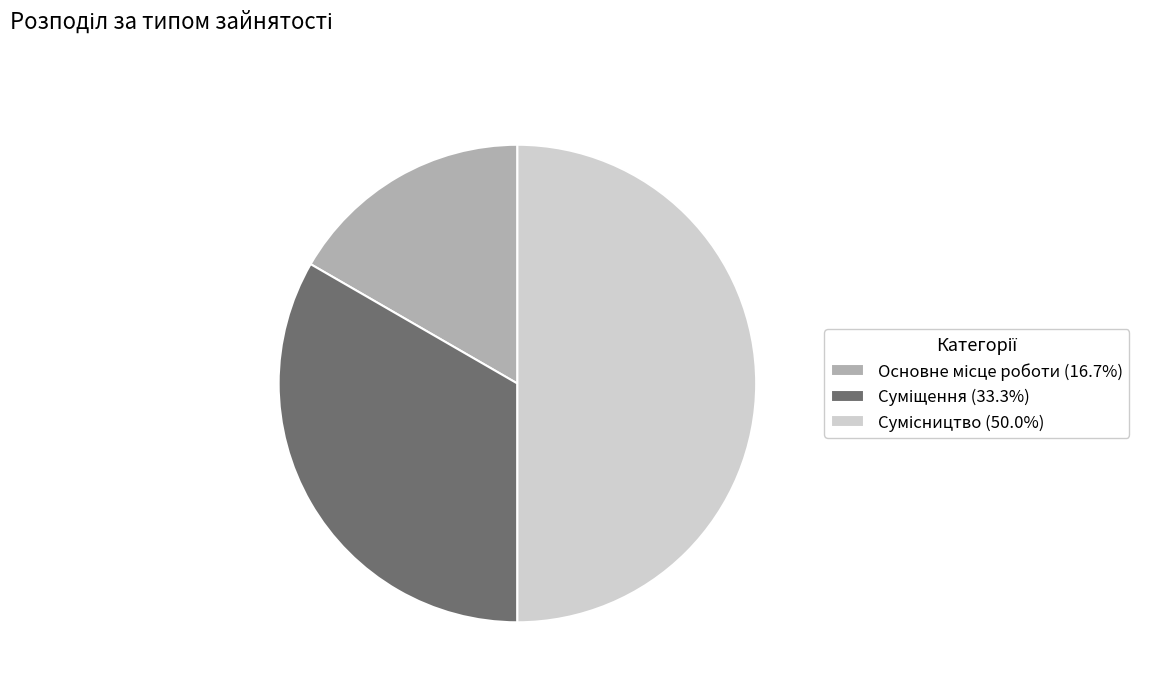

Which category has the smallest portion of the pie?

Основне місце роботи